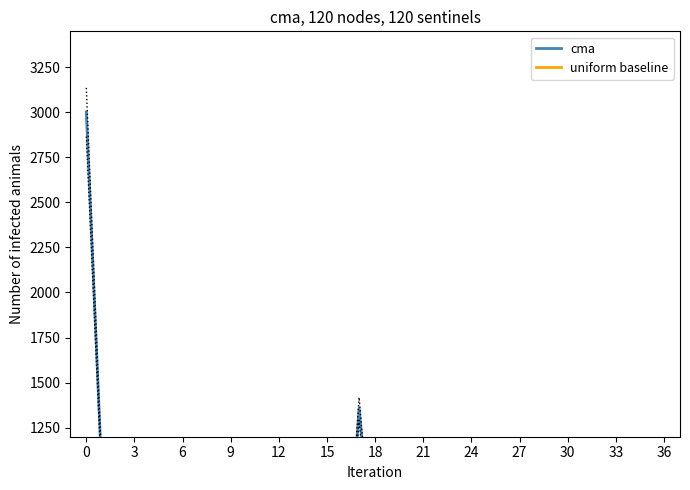

Which series ends up on top after the final intersection of cma and uniform baseline?

uniform baseline